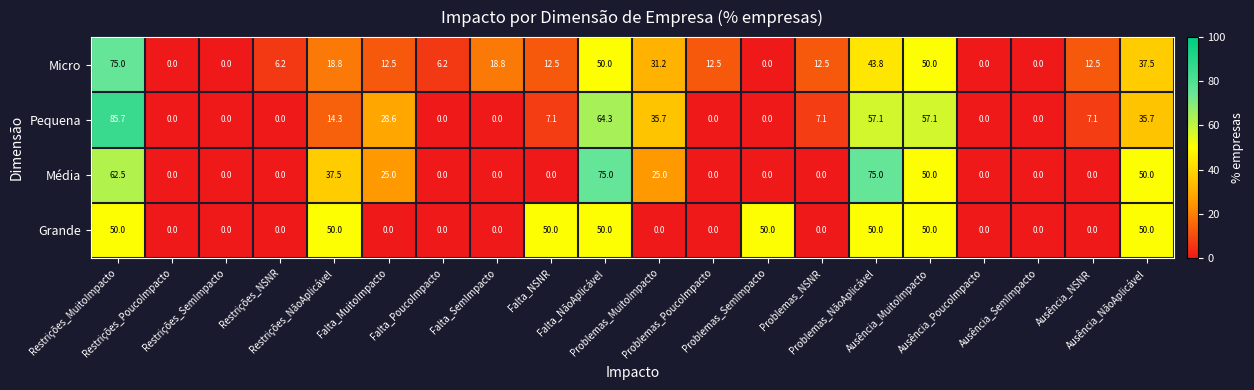

How many Grande values are between 0 and 50?

20